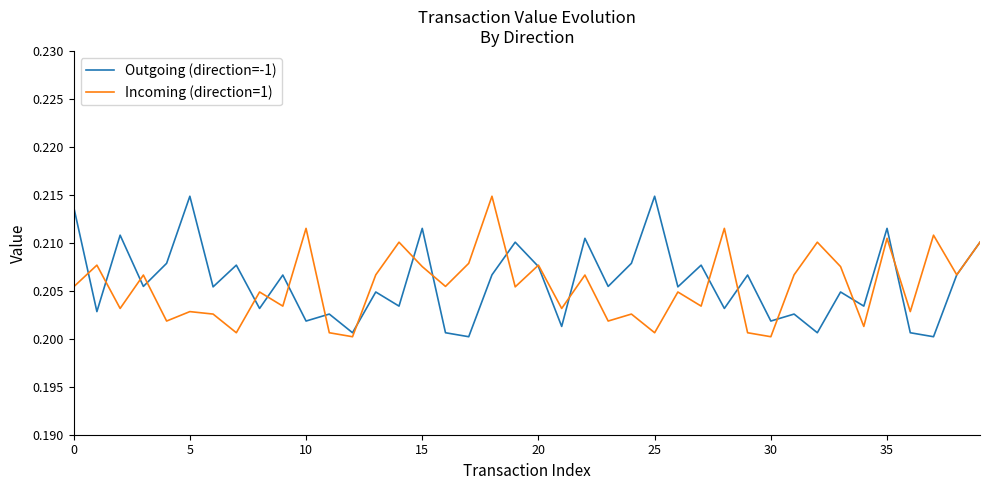

What are all the series names shown in the legend?

Outgoing (direction=-1), Incoming (direction=1)